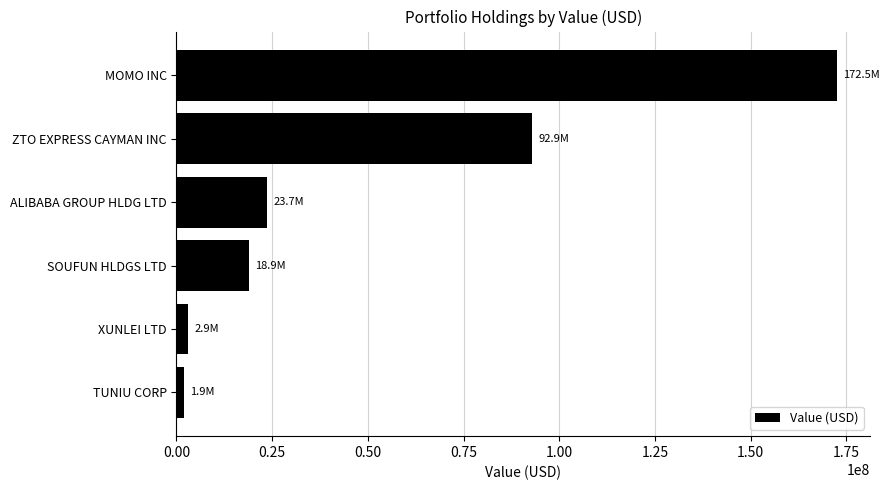

How many distinct data groups are displayed?

1